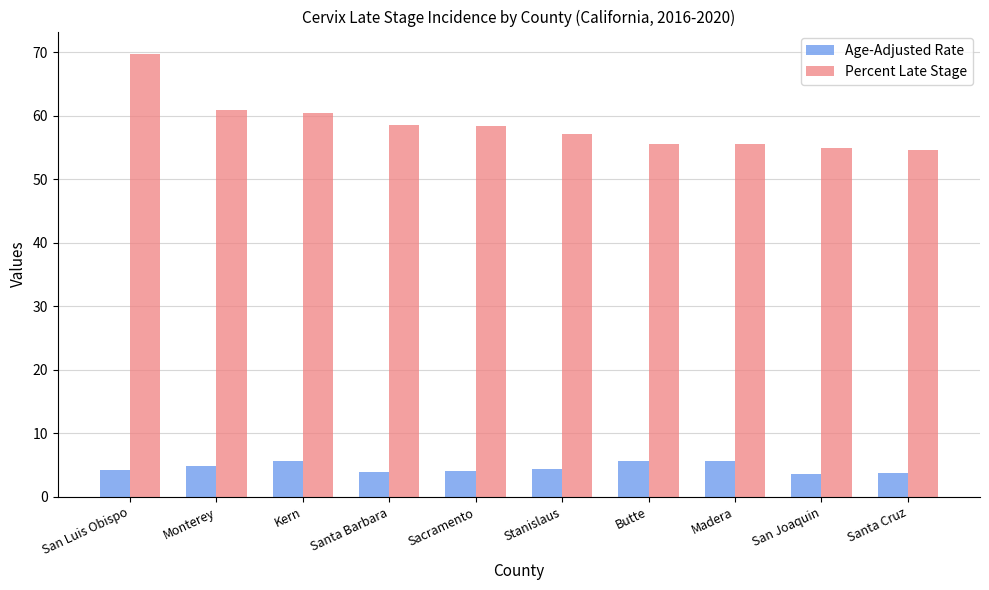

What position from the right is San Luis Obispo?

10